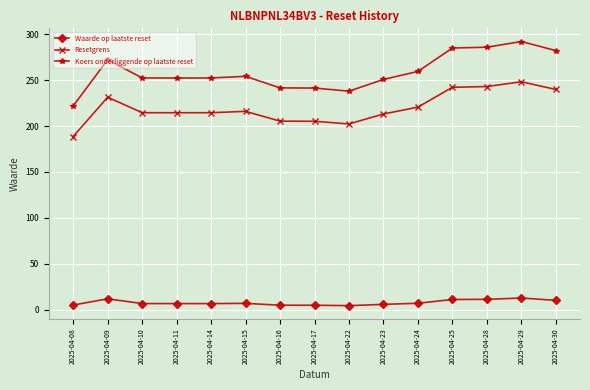

Which label corresponds to the largest value in the chart?

2025-04-29